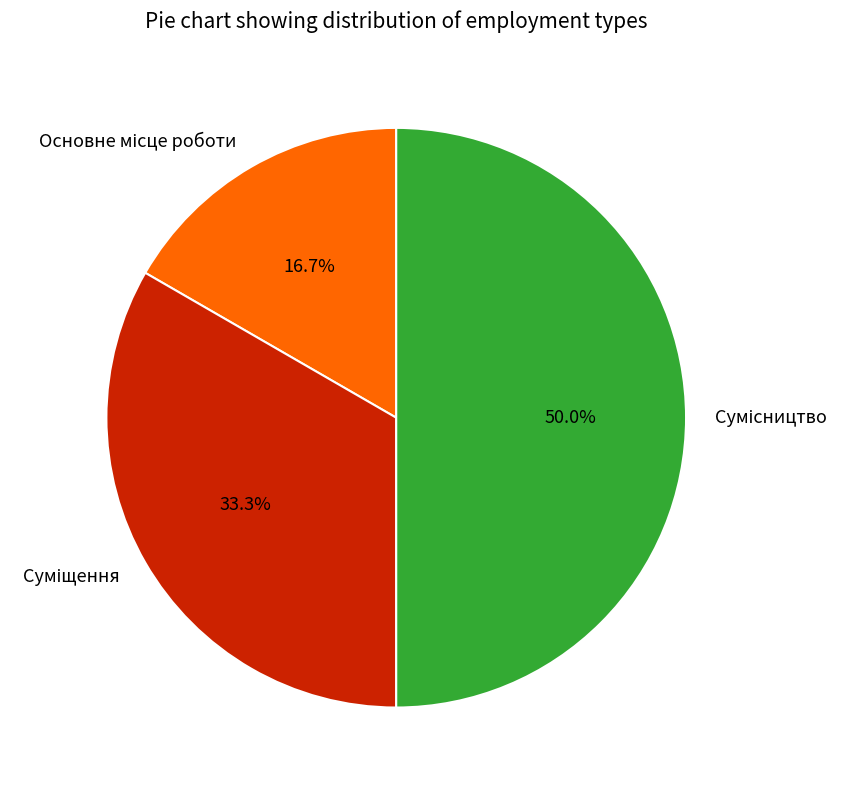

How many slices are in this pie chart?

3